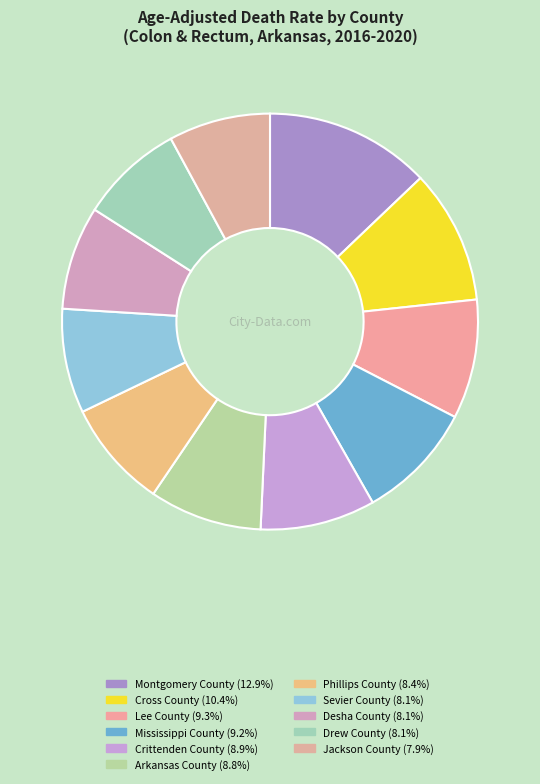

How many segments does this pie chart have?

11